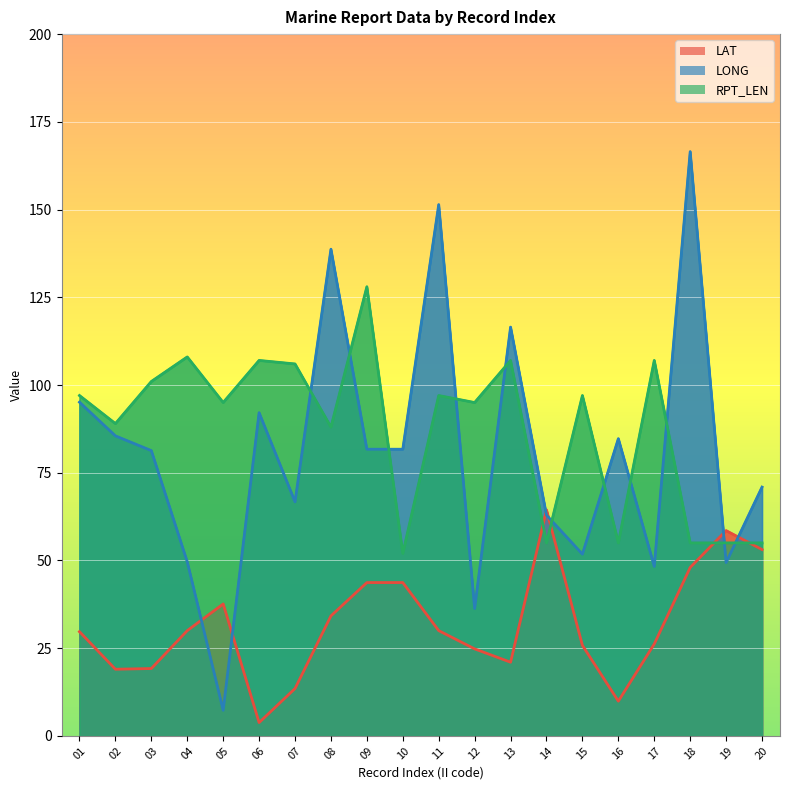

True or false: RPT_LEN has more than 0 interior local peaks.

True